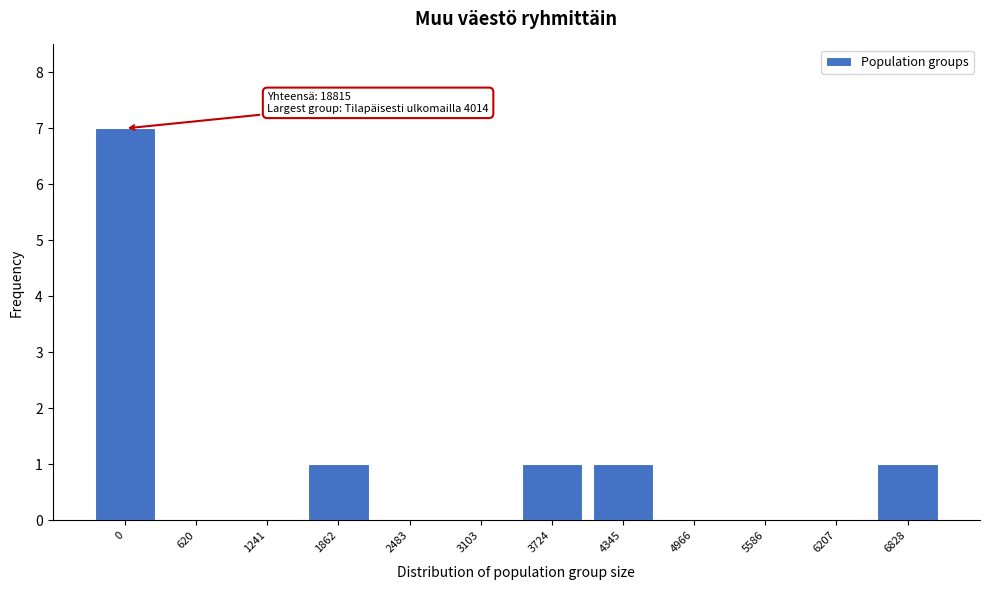

Reading left to right, what are all the values shown in this chart?

0=7	620=0	1241=0	1862=1	2483=0	3103=0	3724=1	4345=1	4966=0	5586=0	6207=0	6828=1